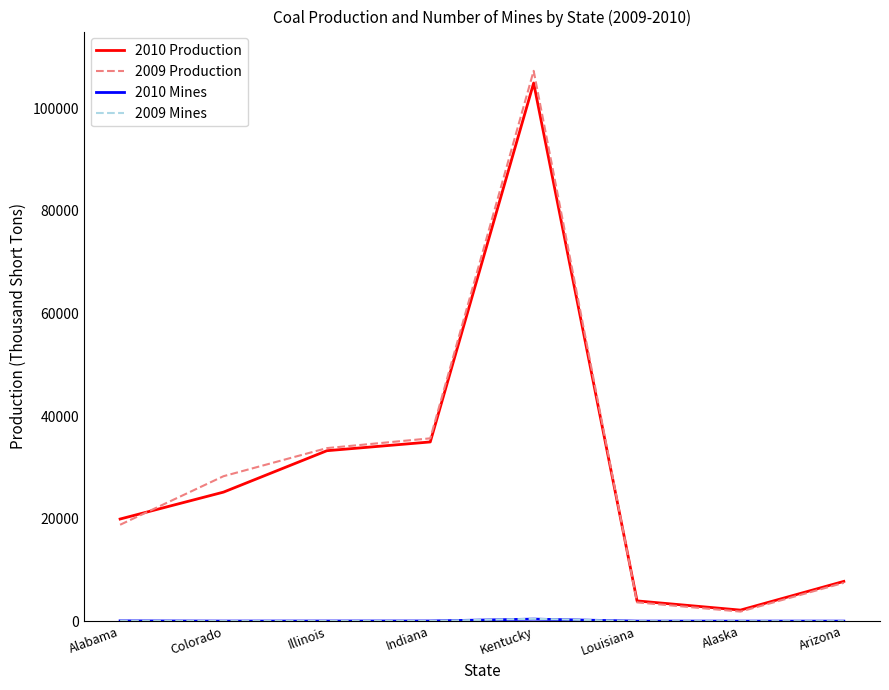

What is the maximum value shown in the chart?

107338